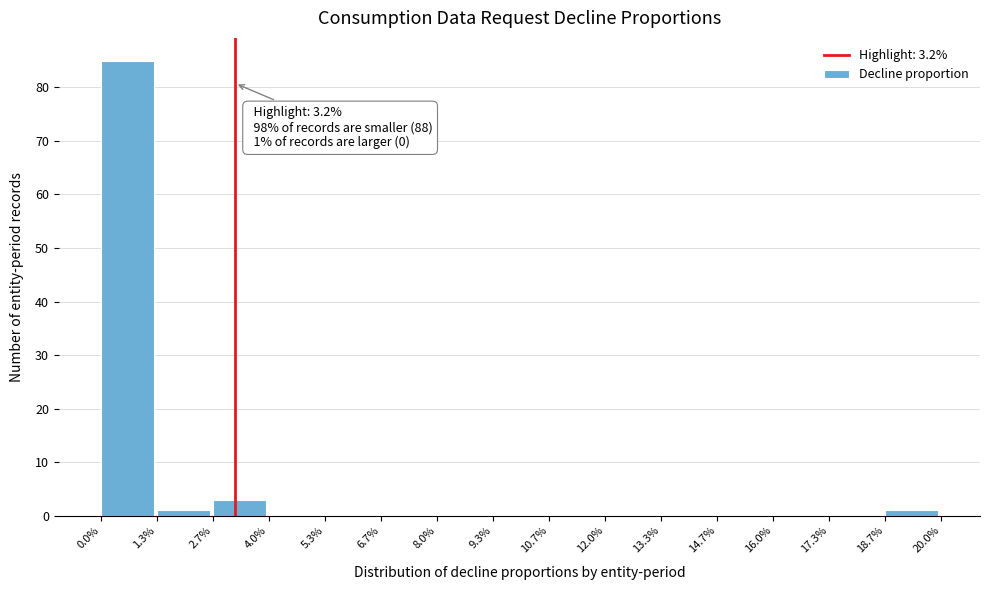

Which range on the x-axis has the tallest bar?

0.0% to 1.3%